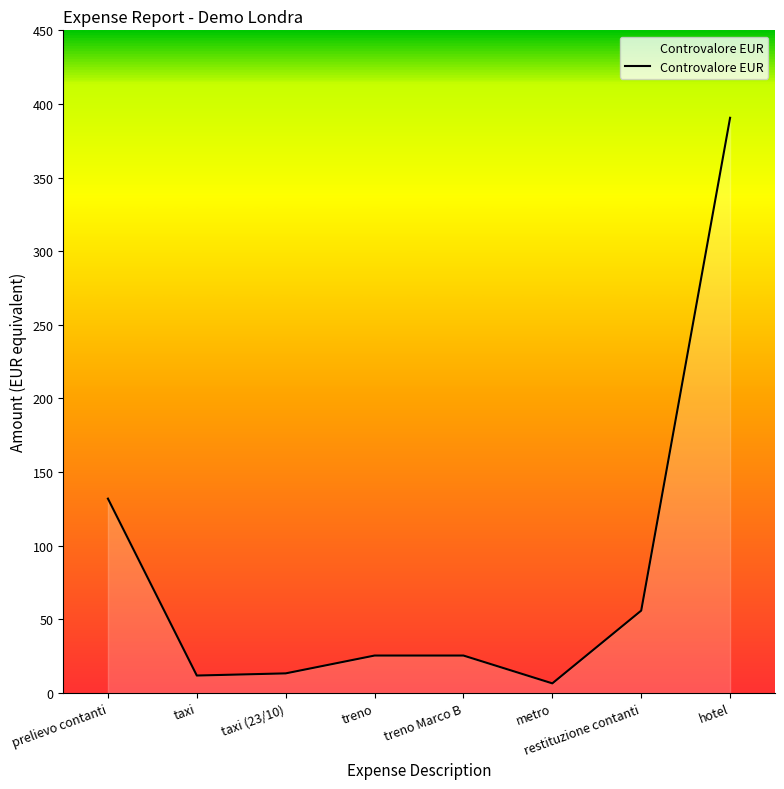

What is the maximum value shown in the chart?

390.6